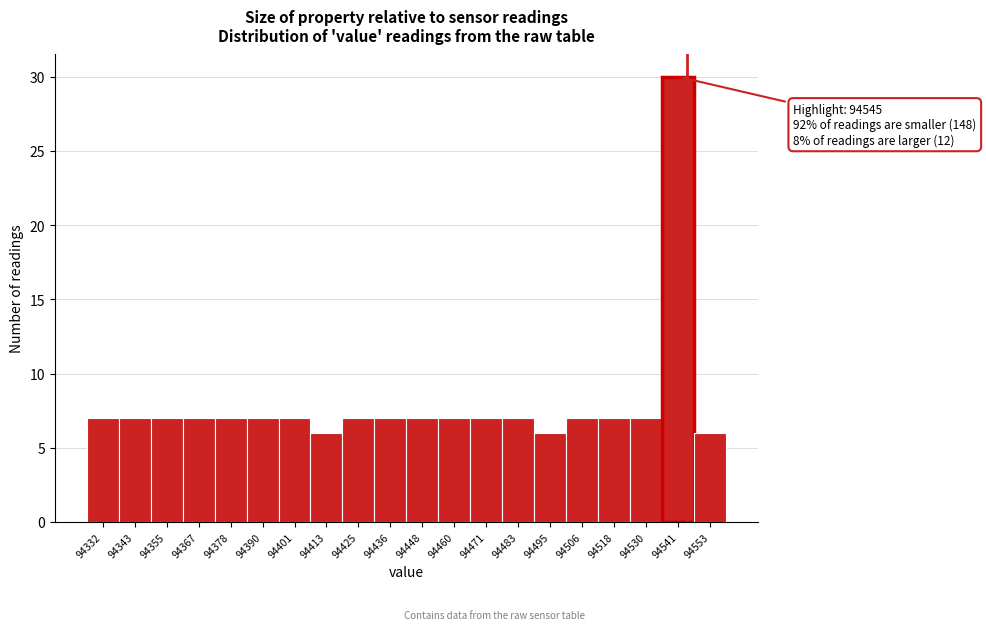

Over which range of the x-axis is the bar tallest?

94536 to 94548